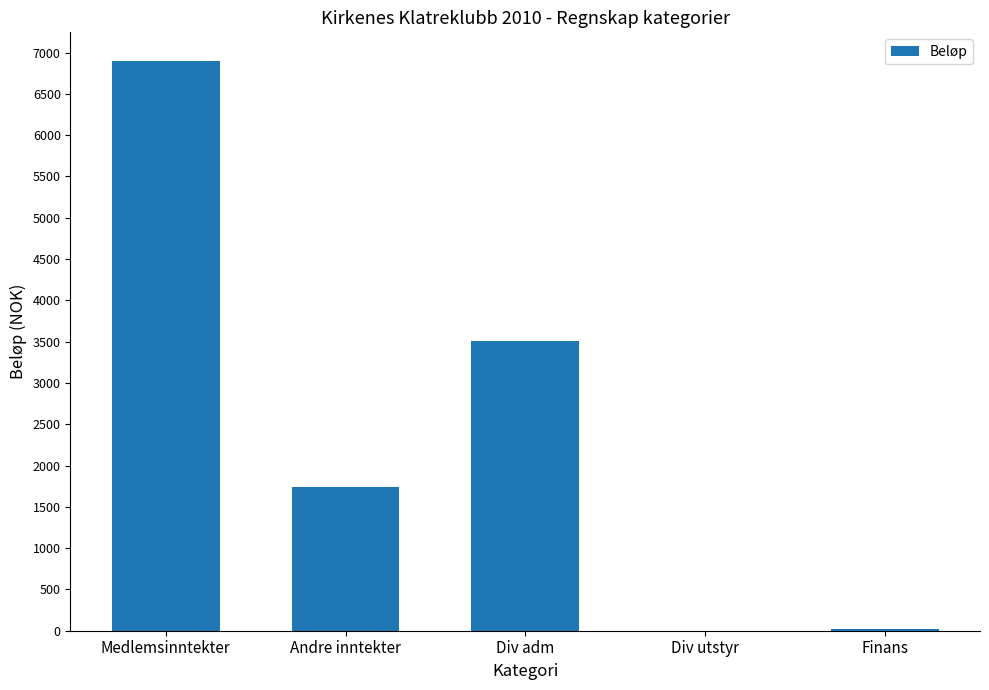

What is the ratio of the value at Medlemsinntekter to the value at Finans?

341.9